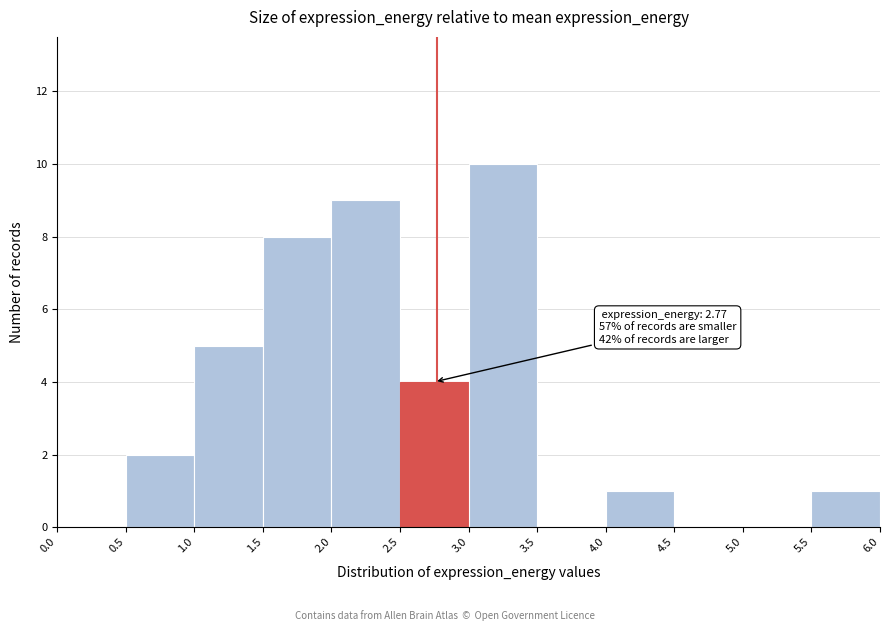

Over which range of the x-axis is the bar tallest?

3.0 to 3.5